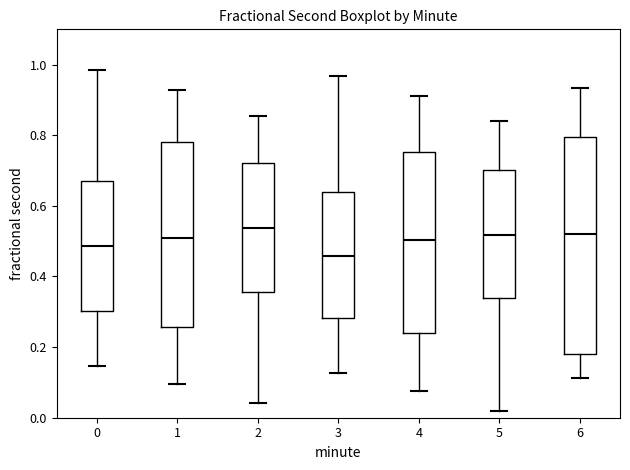

Which box is the tallest, from its lower edge to its upper edge?

6